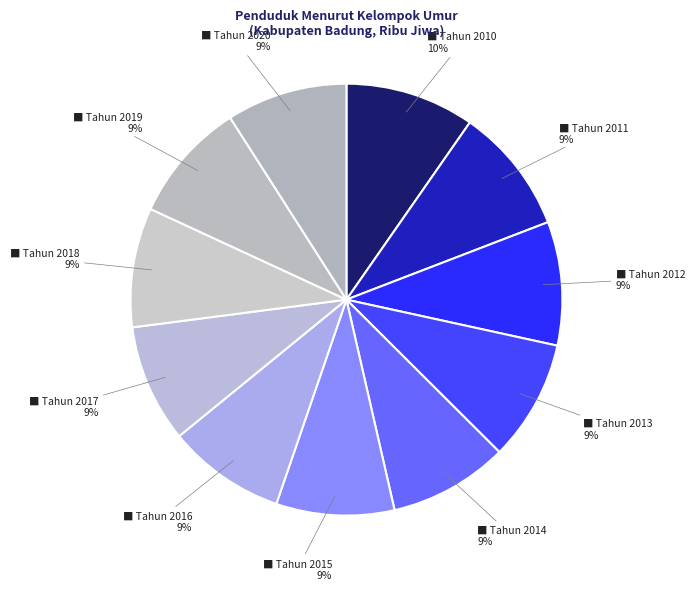

Count the number of slices in the pie.

11